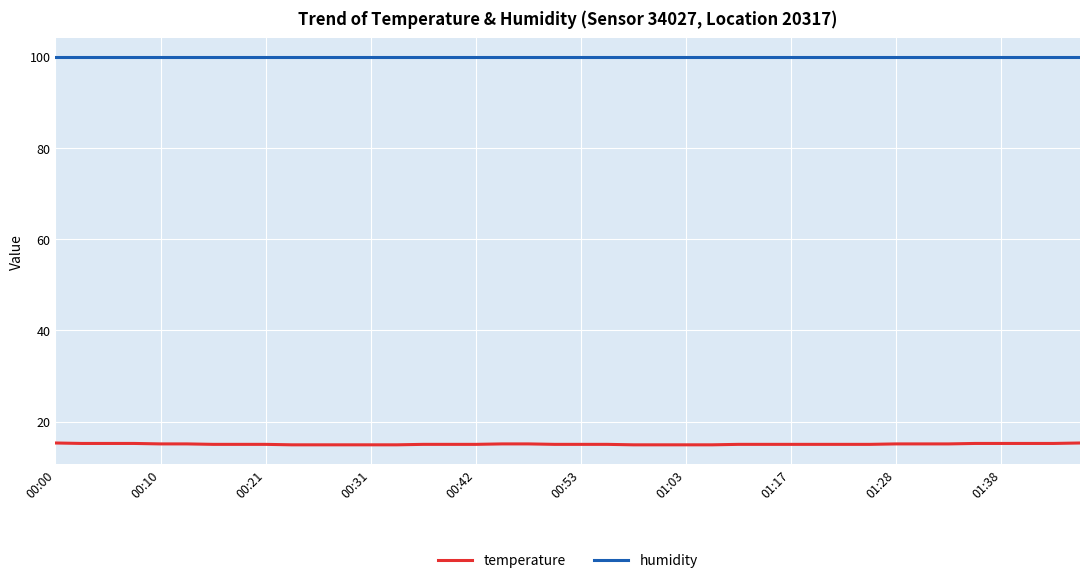

Which series has the largest total across all categories?

humidity